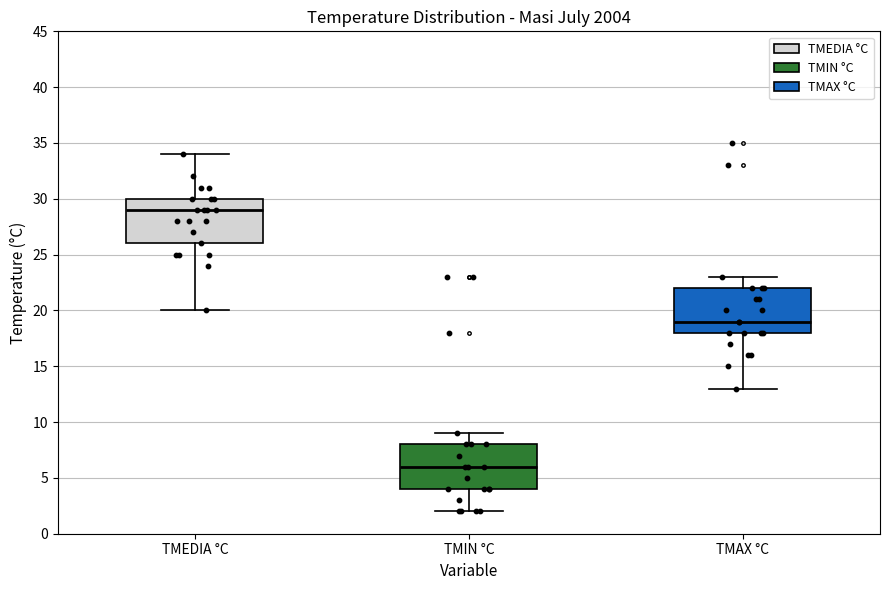

Where is the lower edge of the box for TMAX °C on the y-axis? The values are not printed on the chart, so give them approximately, as read against the axis.

18